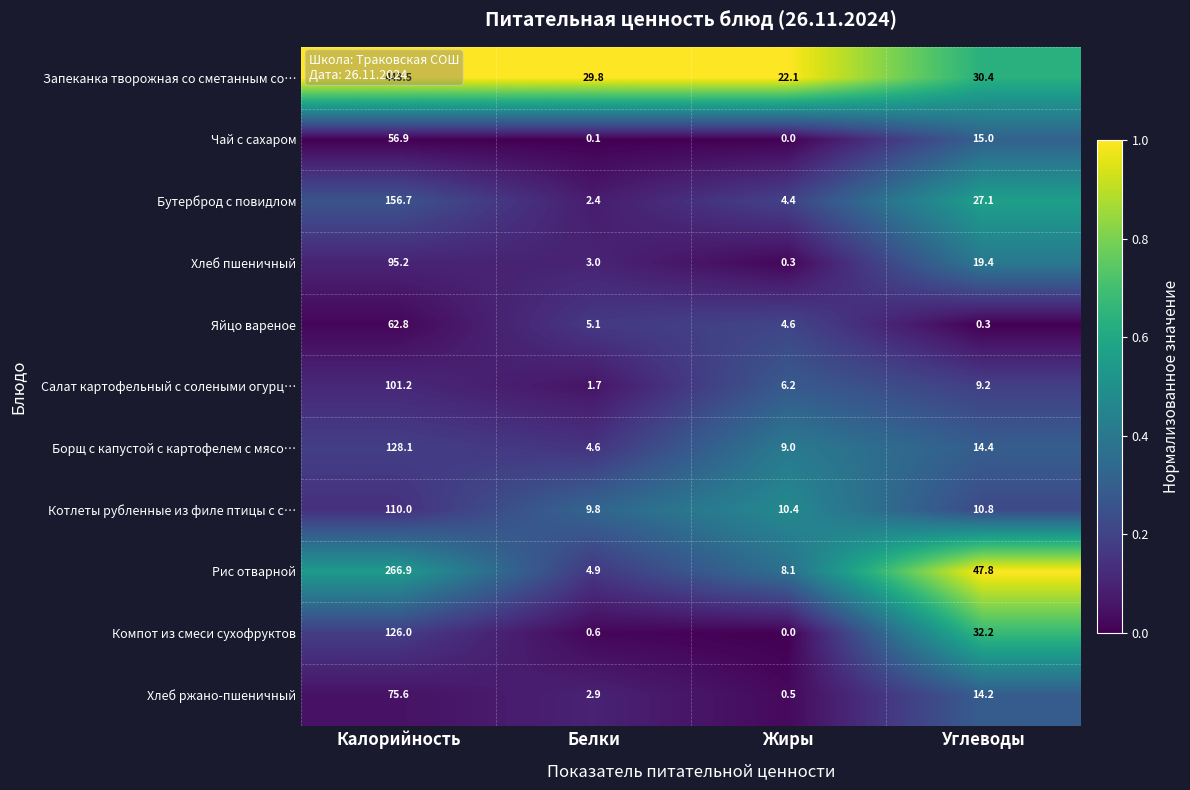

What is the difference between the maximum and minimum values in the Котлеты рубленные из филе птицы с с… series?

100.2